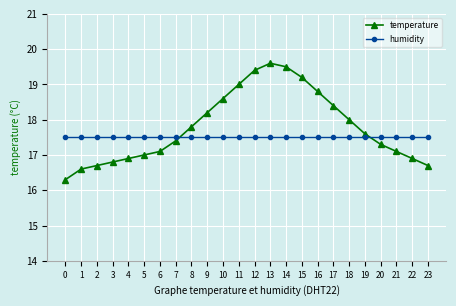

How many times do temperature and humidity cross each other?

2